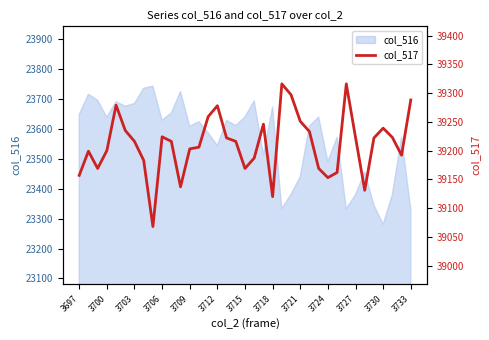

True or false: the data has more than 2 interior local peaks.

True